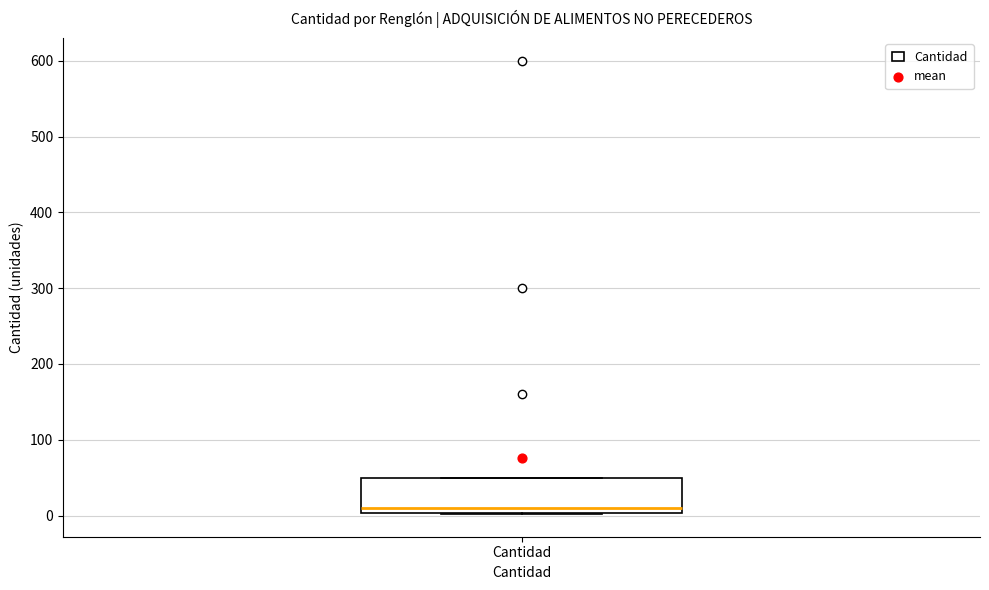

Transcribe this box plot: give where the median line is, the range the box spans, and where the two whiskers end, as read against the y-axis. The values are not printed on the chart, so give them approximately, as read against the axis.

median 10, box 0 to 50, whiskers 0 to 50